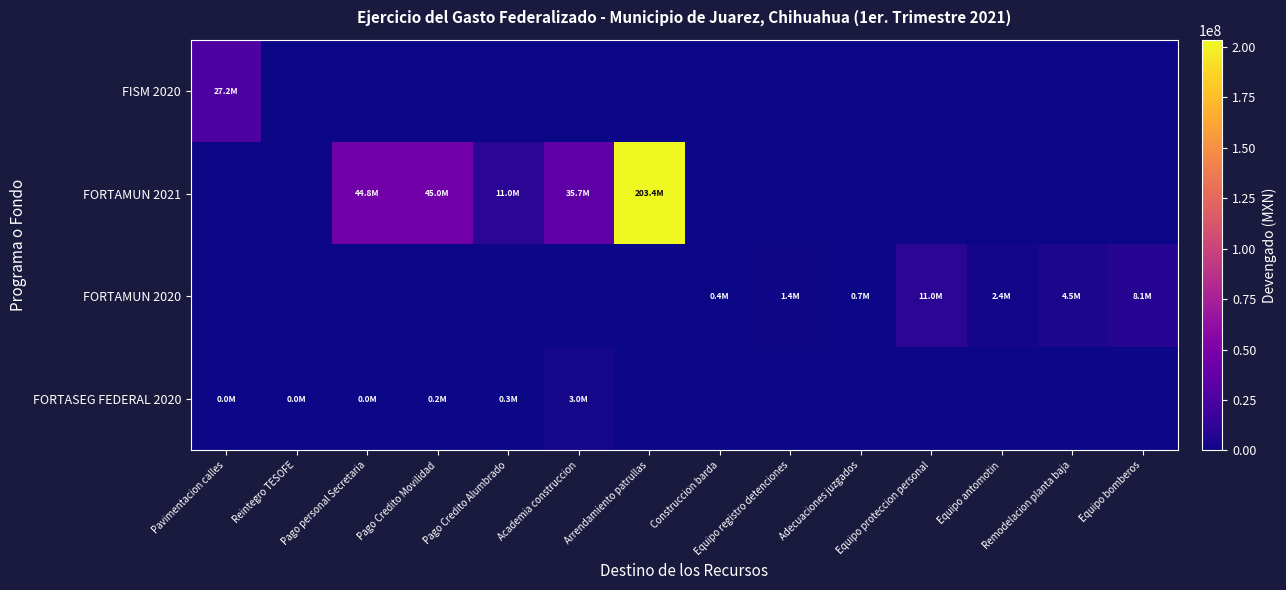

Between Pago Credito Movilidad and Equipo registro detenciones, which series saw the biggest shift?

FORTAMUN 2021